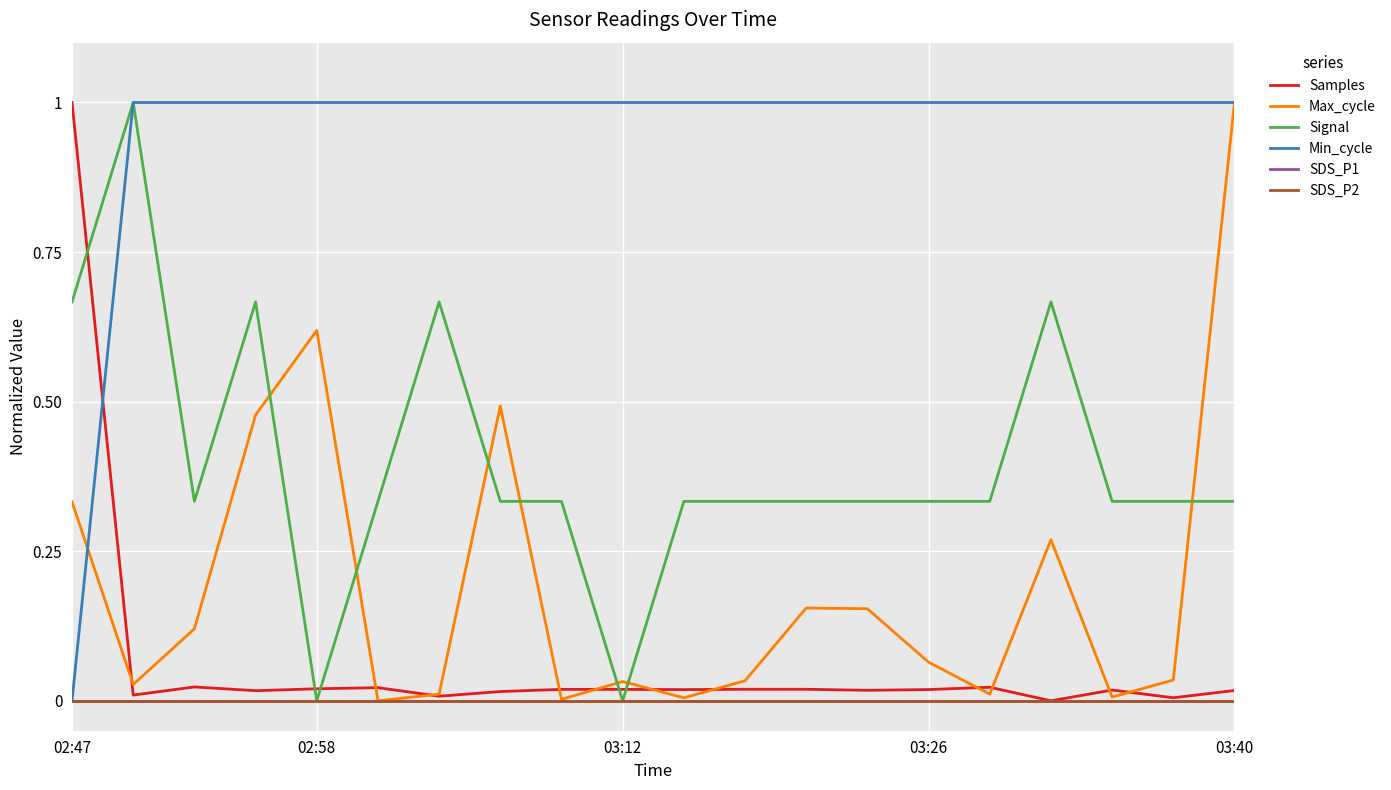

How many lines are shown in the chart?

6